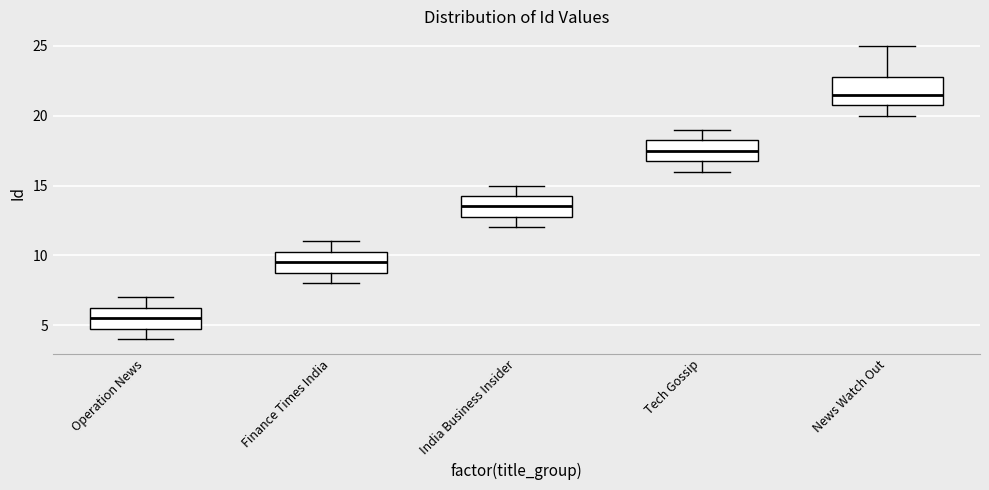

Where does the median line of the box for Finance Times India sit on the y-axis? The values are not printed on the chart, so give them approximately, as read against the axis.

9.5